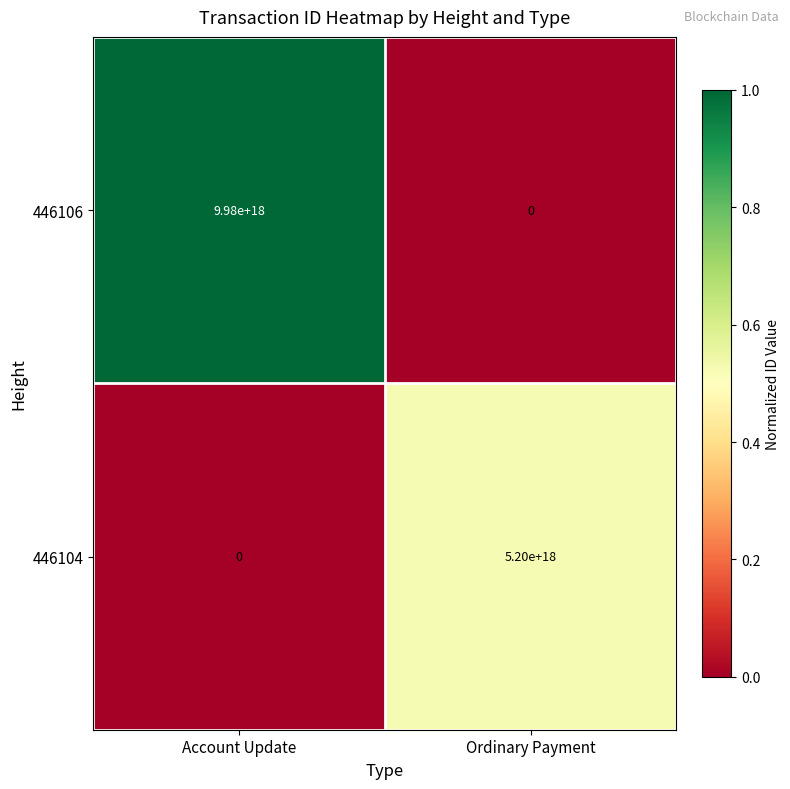

Which category has the highest value in the 446104 series?

Ordinary Payment